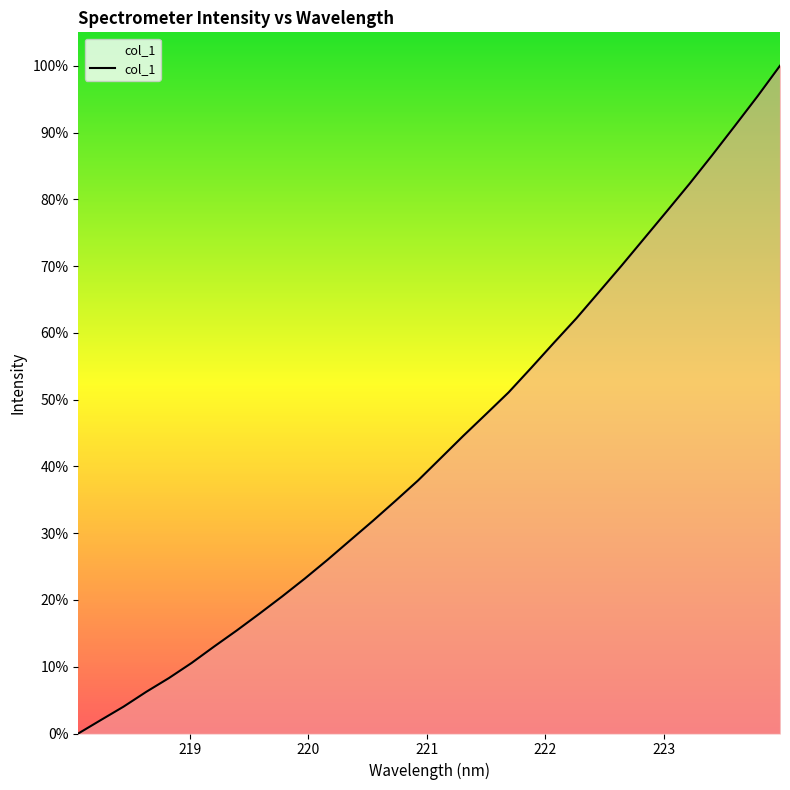

What is the greatest value displayed?

100.0